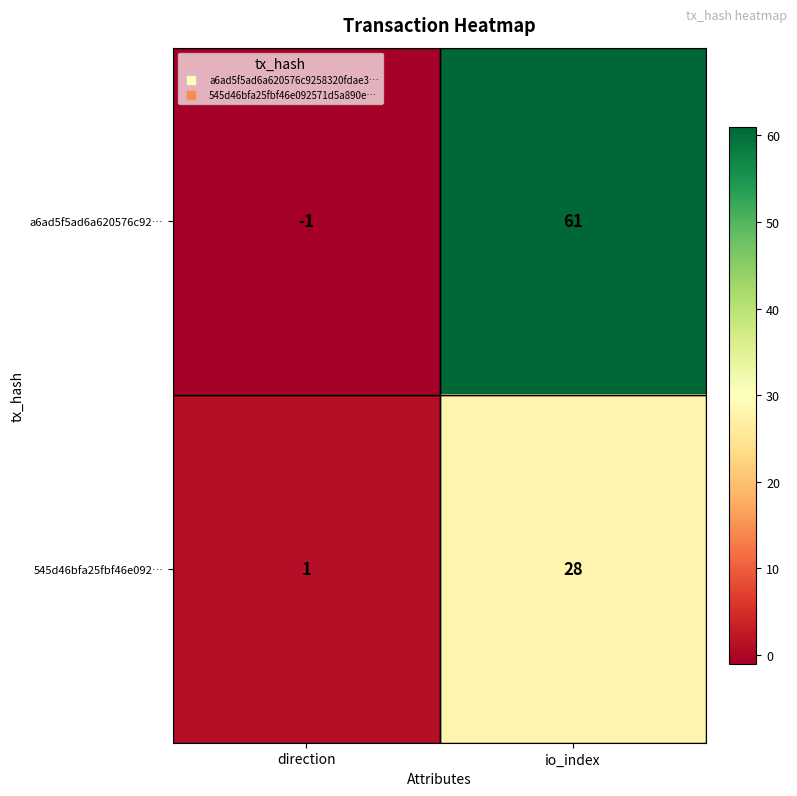

What value does the 545d46bfa25fbf46e092… series have at io_index?

28